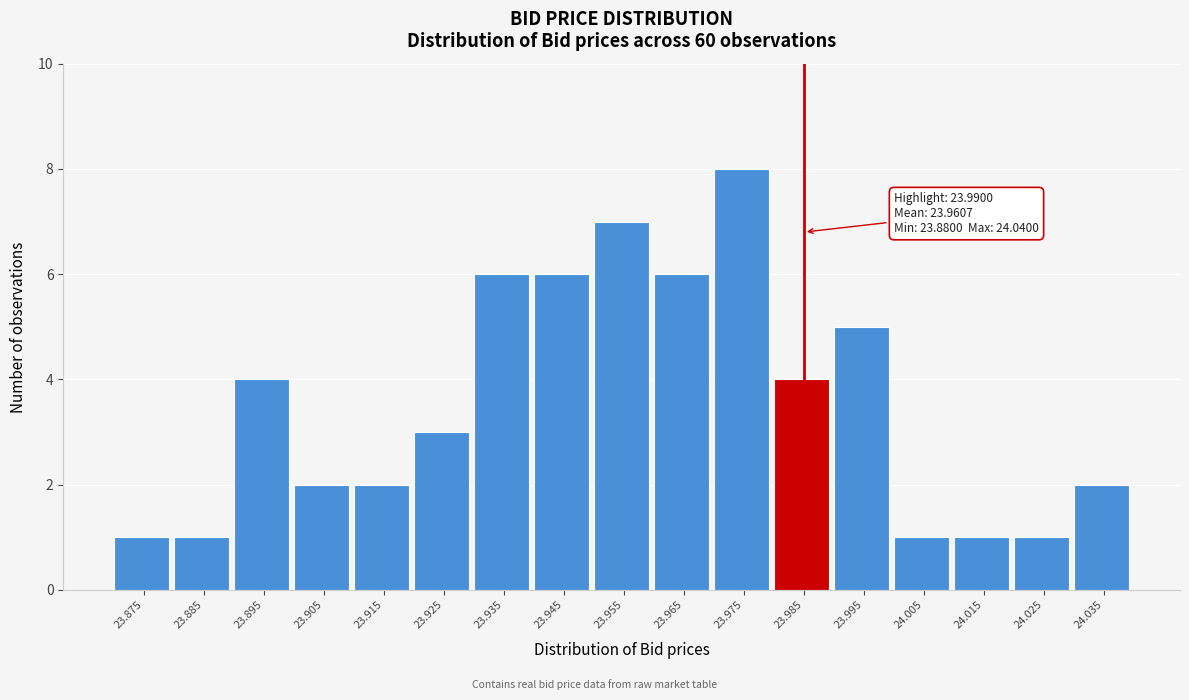

Reading left to right, extract all data points from this chart.

23.875=1	23.885=1	23.895=4	23.905=2	23.915=2	23.925=3	23.935=6	23.945=6	23.955=7	23.965=6	23.975=8	23.985=4	23.995=5	24.005=1	24.015=1	24.025=1	24.035=2